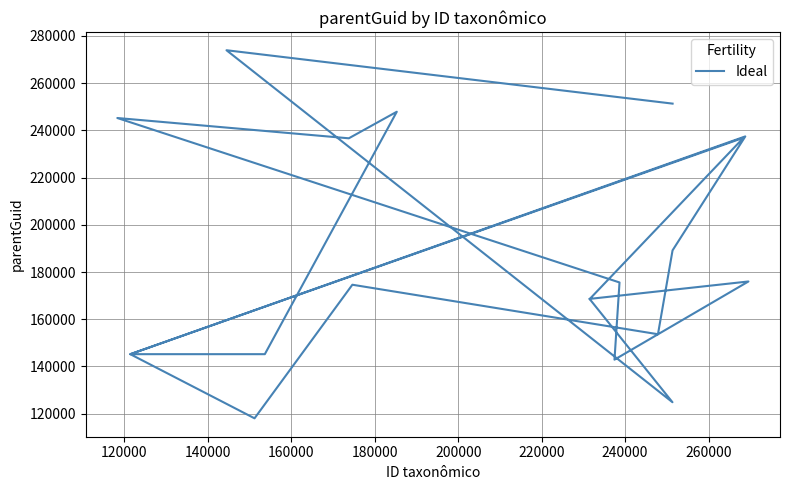

How many data points are above 175591?

9